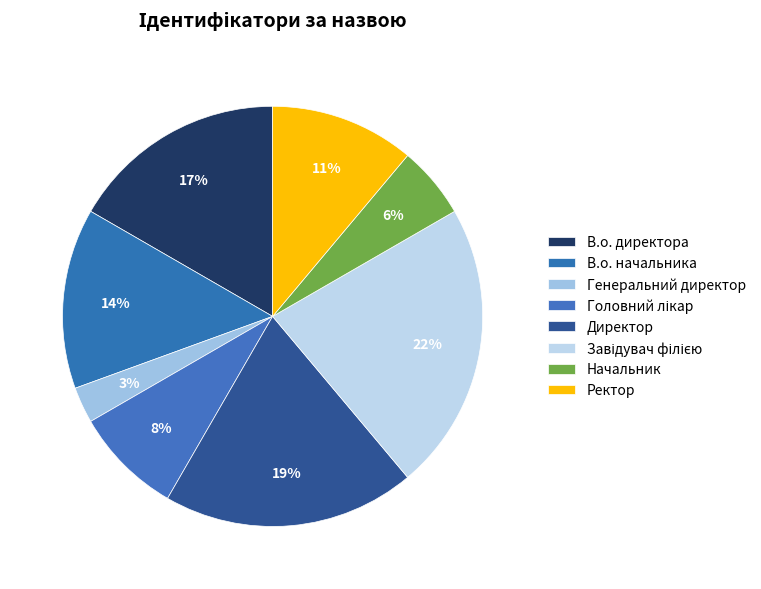

Which category has the biggest portion of the pie?

Завідувач філією